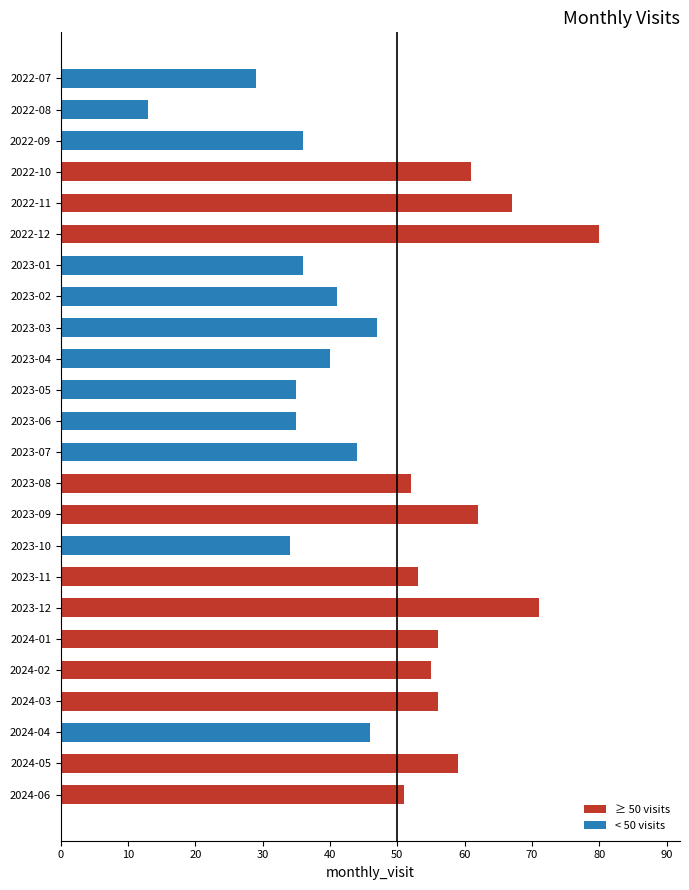

Does the chart contain any negative values?

No